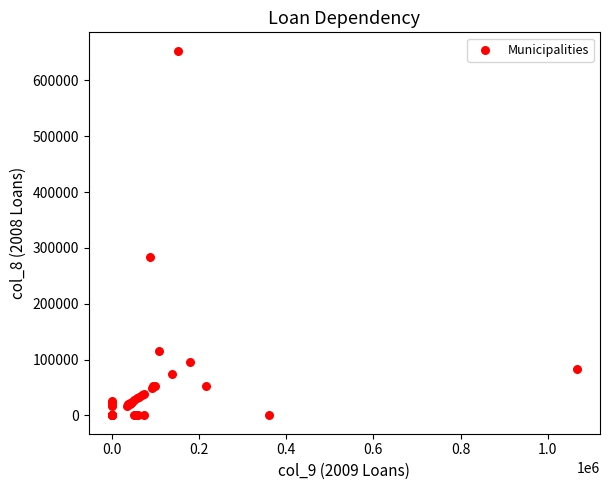

What Y value in the scatter plot is closest to 326654?

283791.0